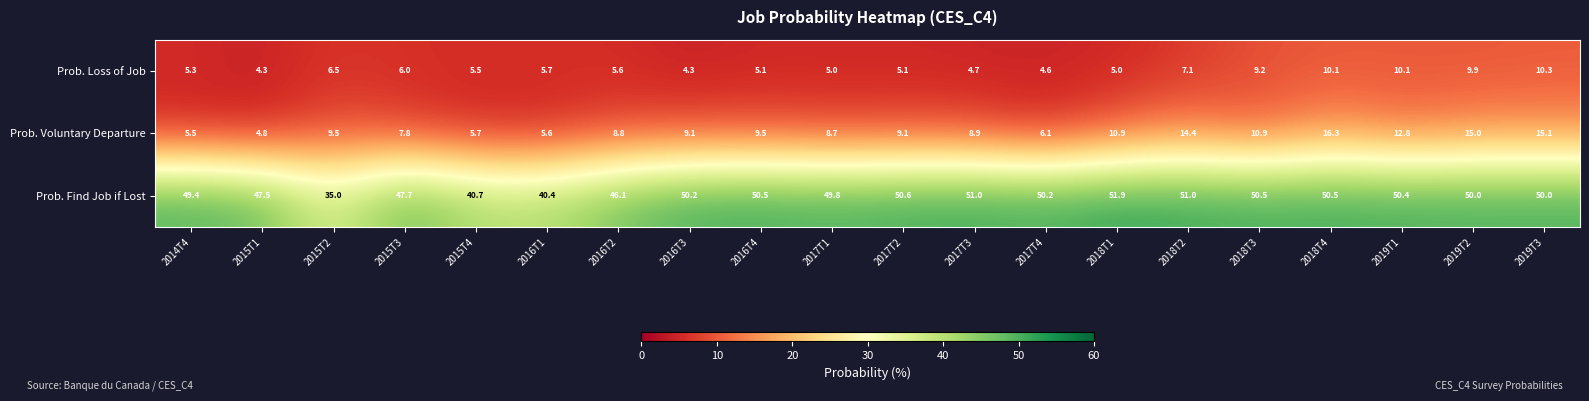

What is the minimum value for Prob. Loss of Job?

4.3